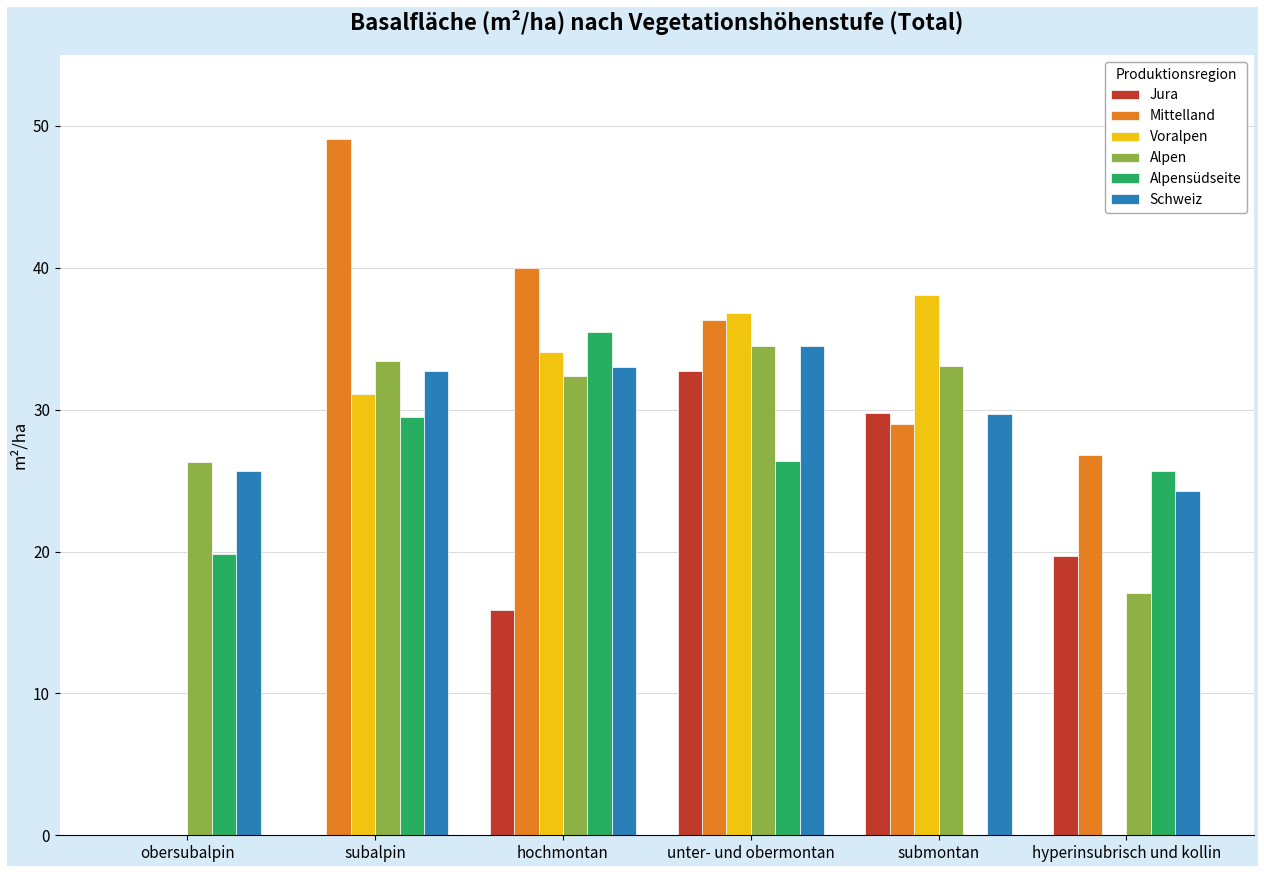

Is it true that Voralpen equals 0.0 at obersubalpin?

True